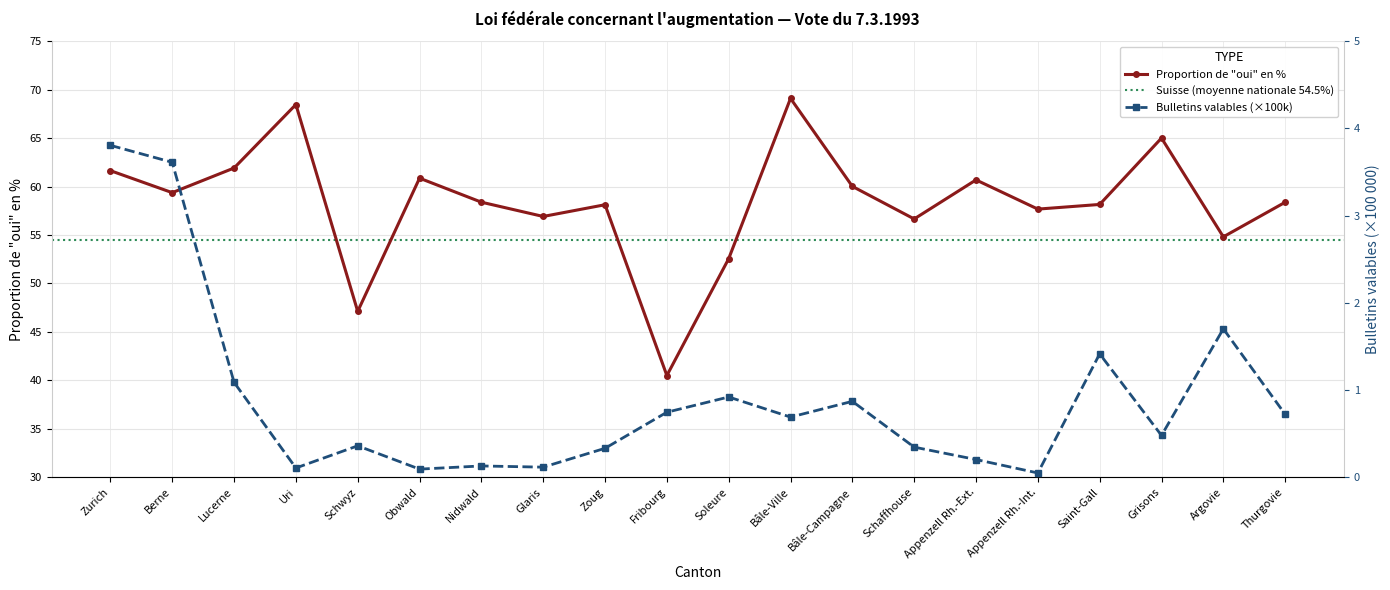

Which series has the largest total across all categories?

Proportion de oui en %